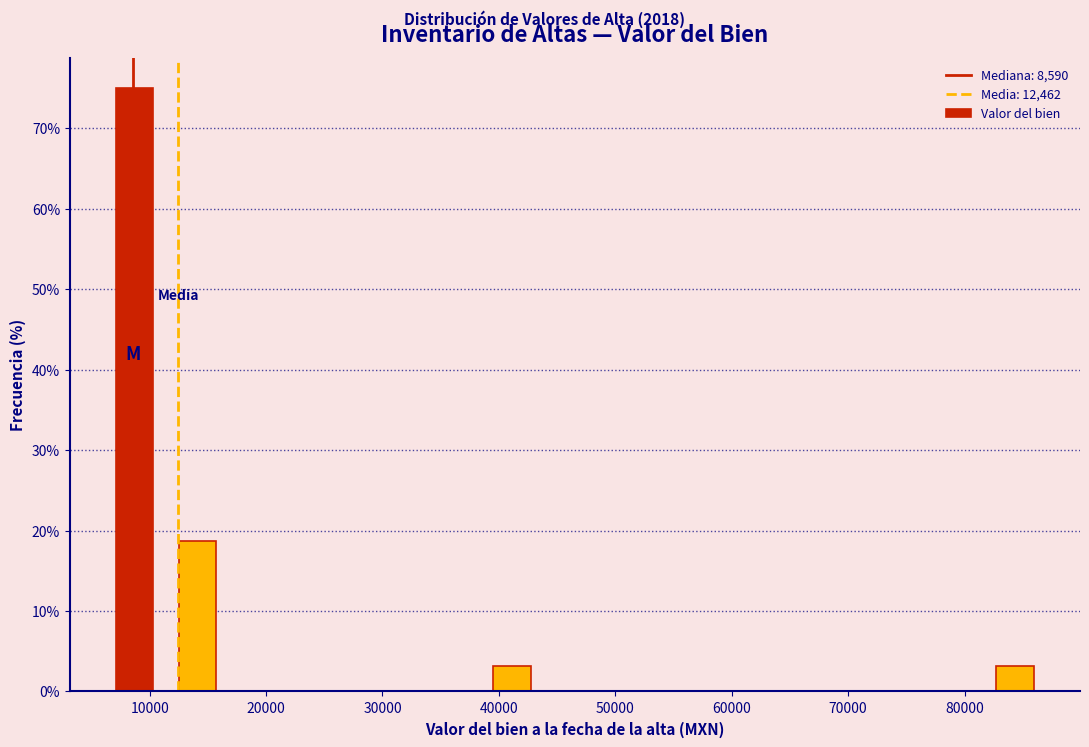

Over which range of the x-axis is the bar tallest?

6000 to 11000